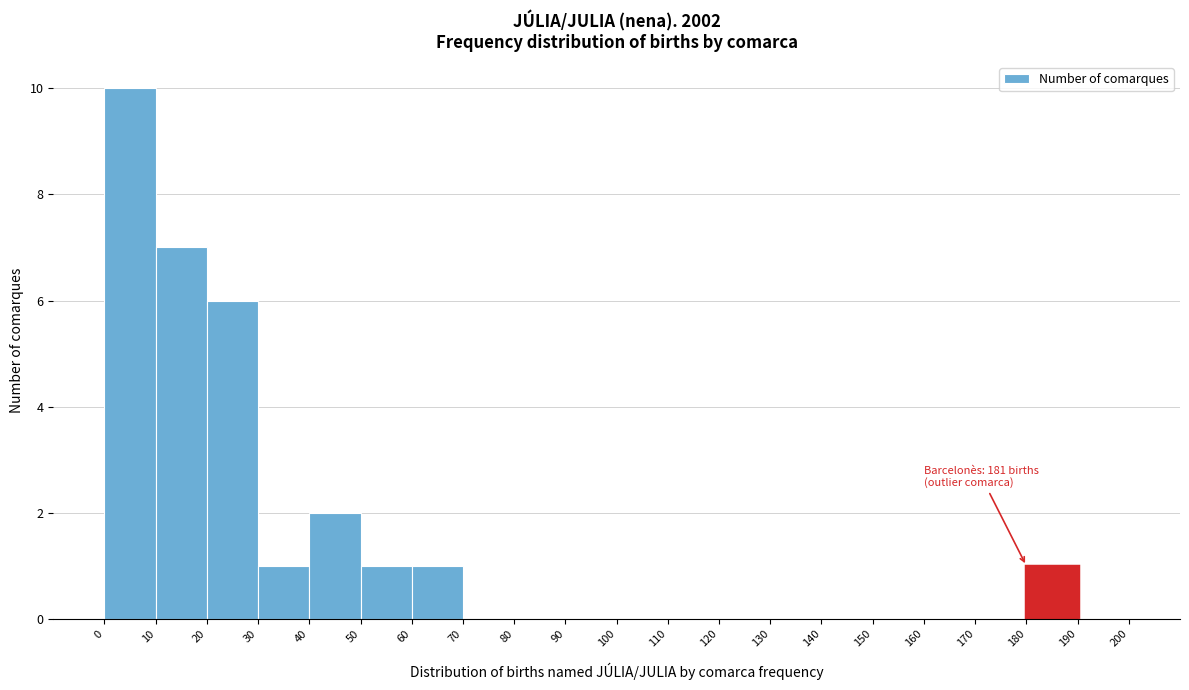

Over which range of the x-axis is the bar tallest?

0 to 10